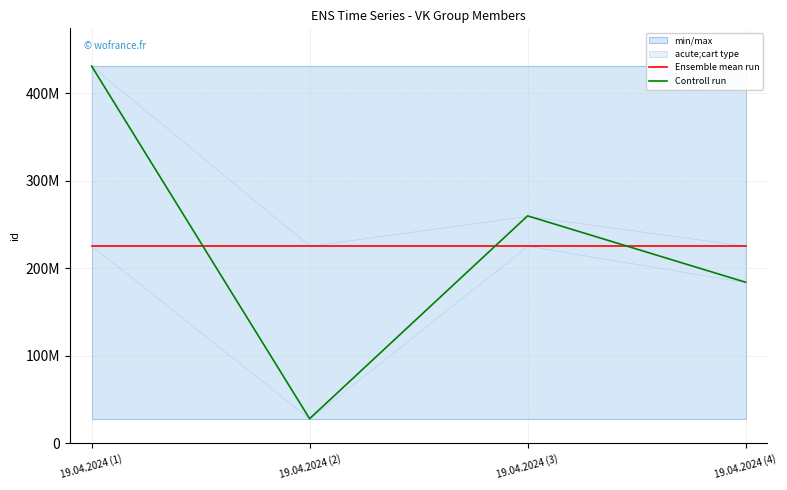

Which series has the largest total across all categories?

Controll run